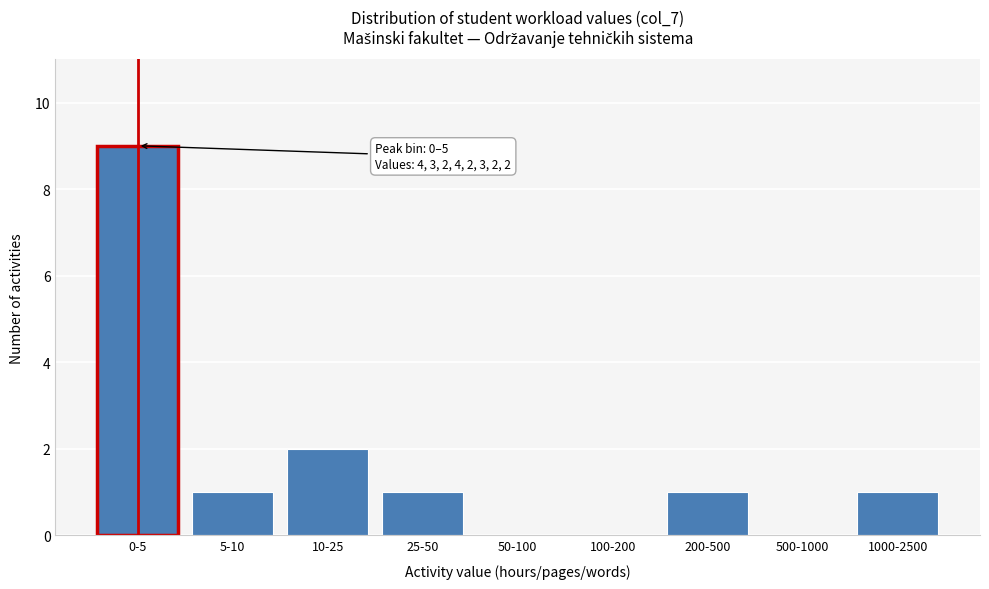

Reading left to right, what are all the values shown in this chart?

0-5=9	5-10=1	10-25=2	25-50=1	50-100=0	100-200=0	200-500=1	500-1000=0	1000-2500=1